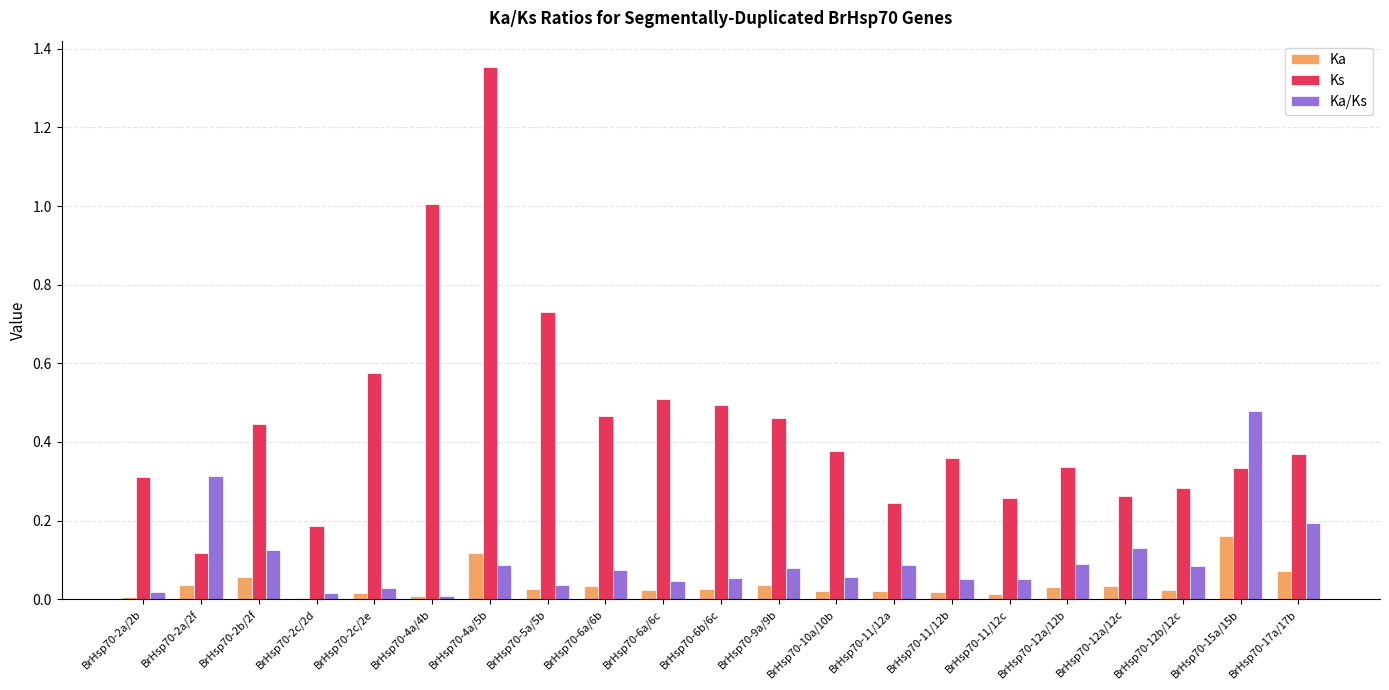

The value of Ka/Ks at BrHsp70-2c/2d is 0.0. True or false?

True